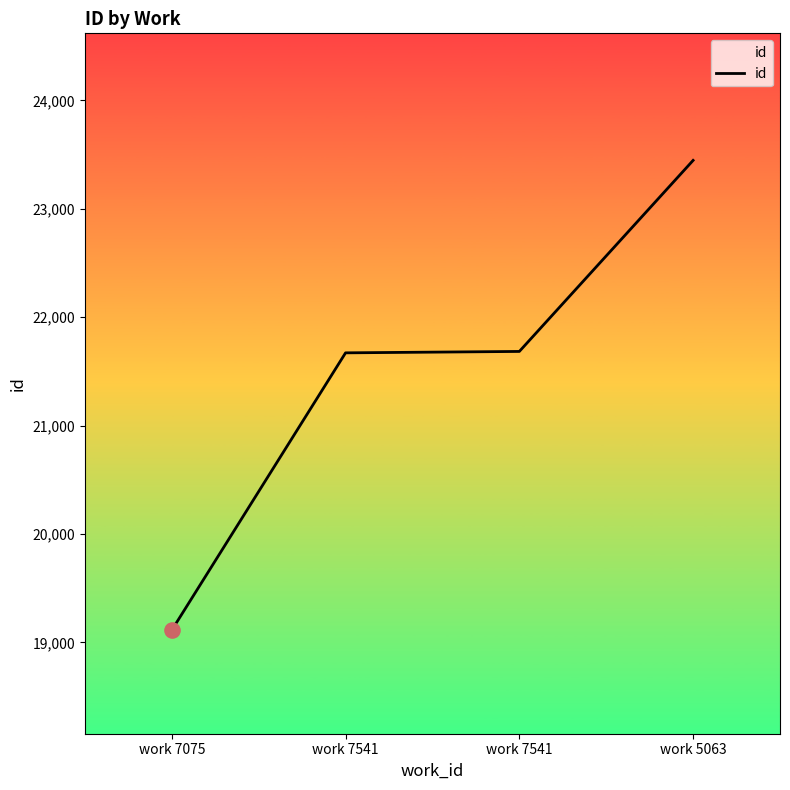

Between work 5063 and work 7541, which is larger?

work 5063